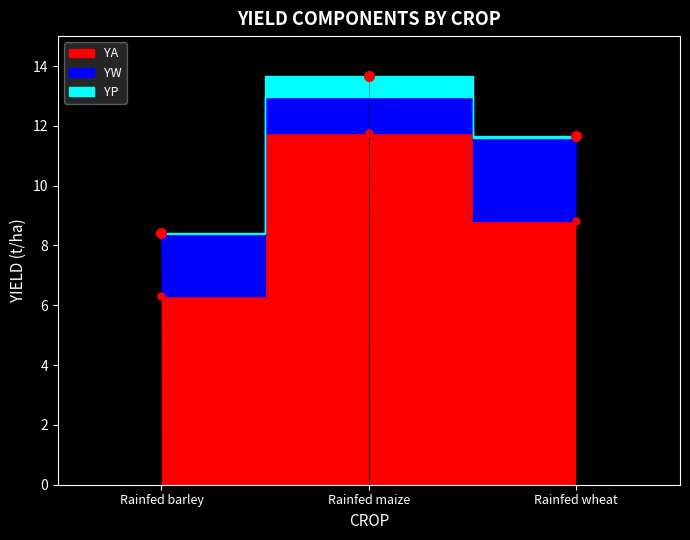

The YW series shows 11.6 at Rainfed wheat. True or false?

True